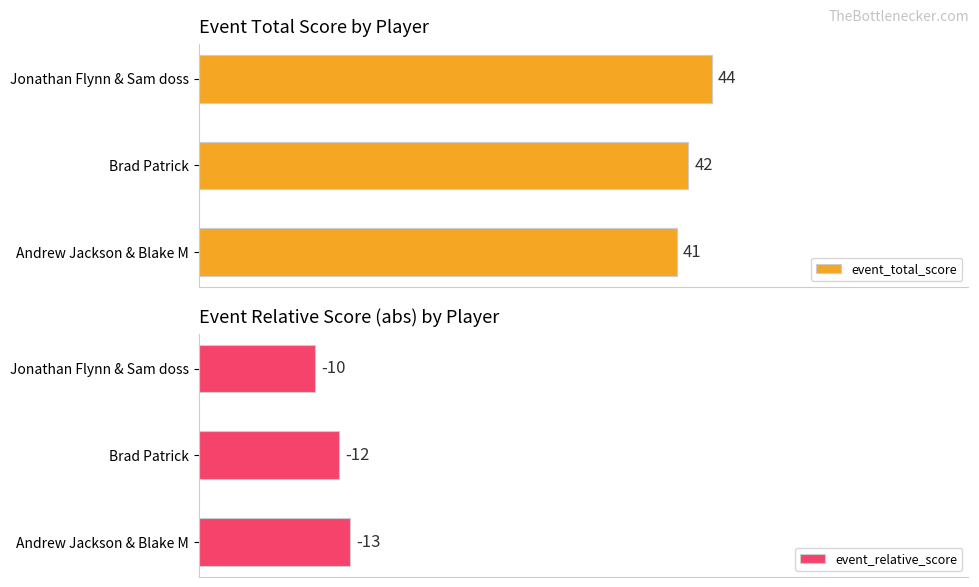

Rank the series at 1 from highest to lowest value.

event_total_score, event_relative_score